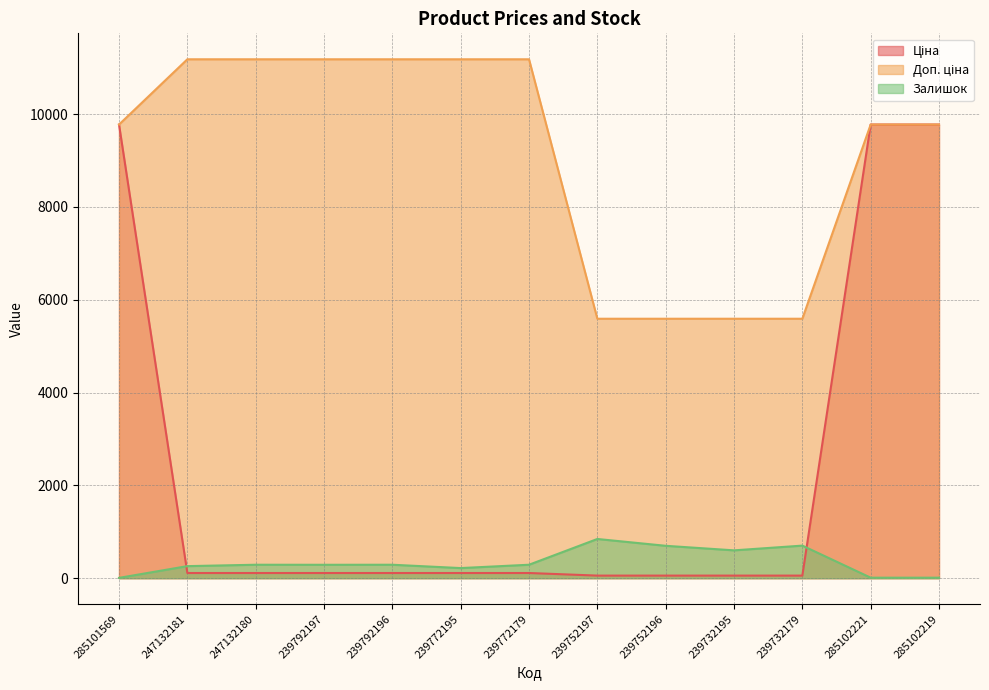

Reading right to left, what are all the values shown in this chart?

Ціна: 9775.5	9775.5	55.9	55.9	55.9	55.9	111.8	111.8	111.8	111.8	111.8	111.8	9775.5
Доп. ціна: 9775.5	9775.5	5591.0	5591.0	5591.0	5591.0	11182.0	11182.0	11182.0	11182.0	11182.0	11182.0	9775.5
Залишок: 11.0	11.0	702.0	600.0	698.0	845.0	290.0	218.0	290.0	289.0	290.0	260.0	7.0